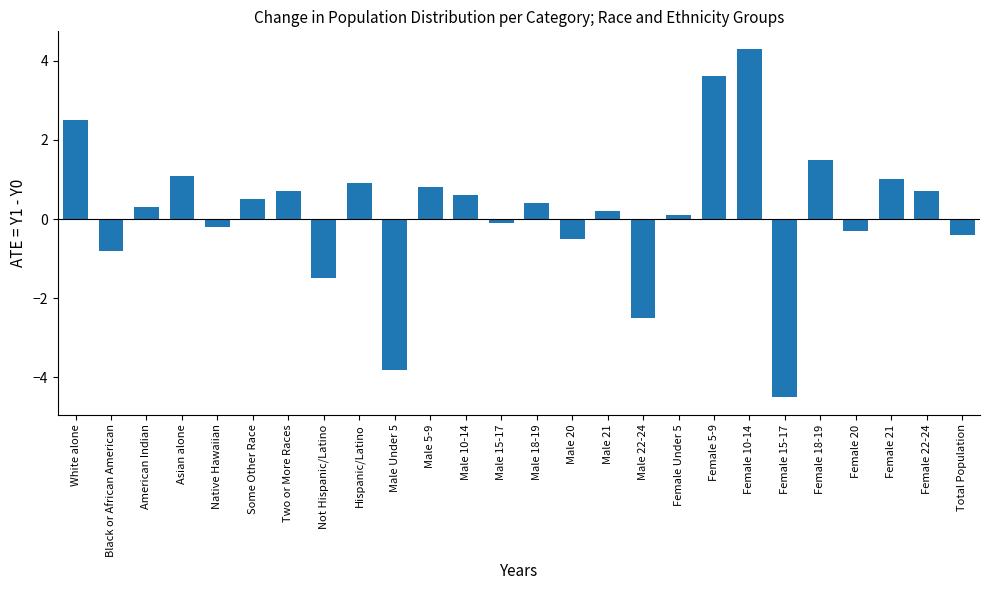

True or false: the data shows 0.1 at Female Under 5.

True